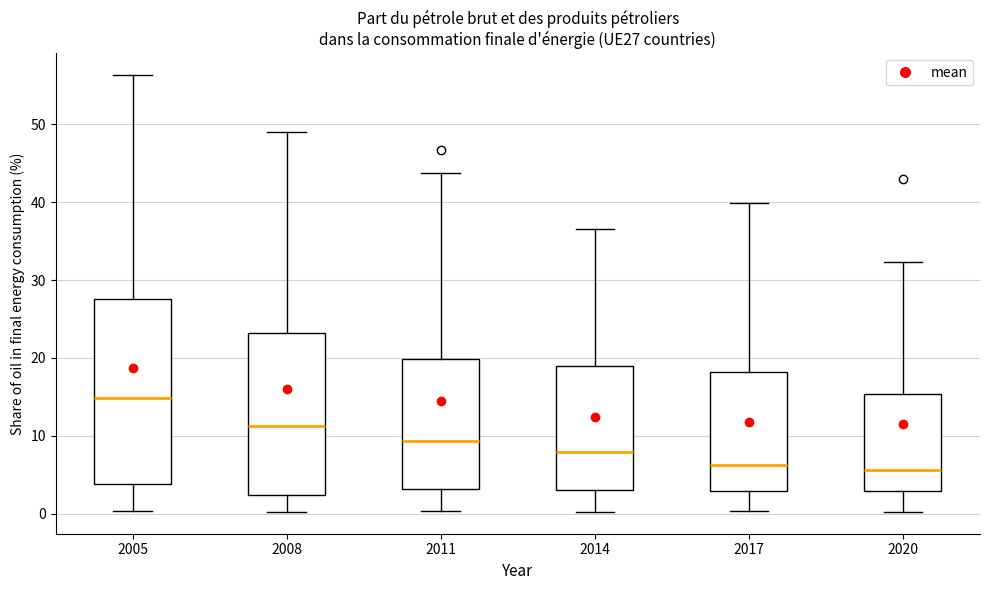

Where is the lower edge of the box at x = 2020 on the y-axis? The values are not printed on the chart, so give them approximately, as read against the axis.

3